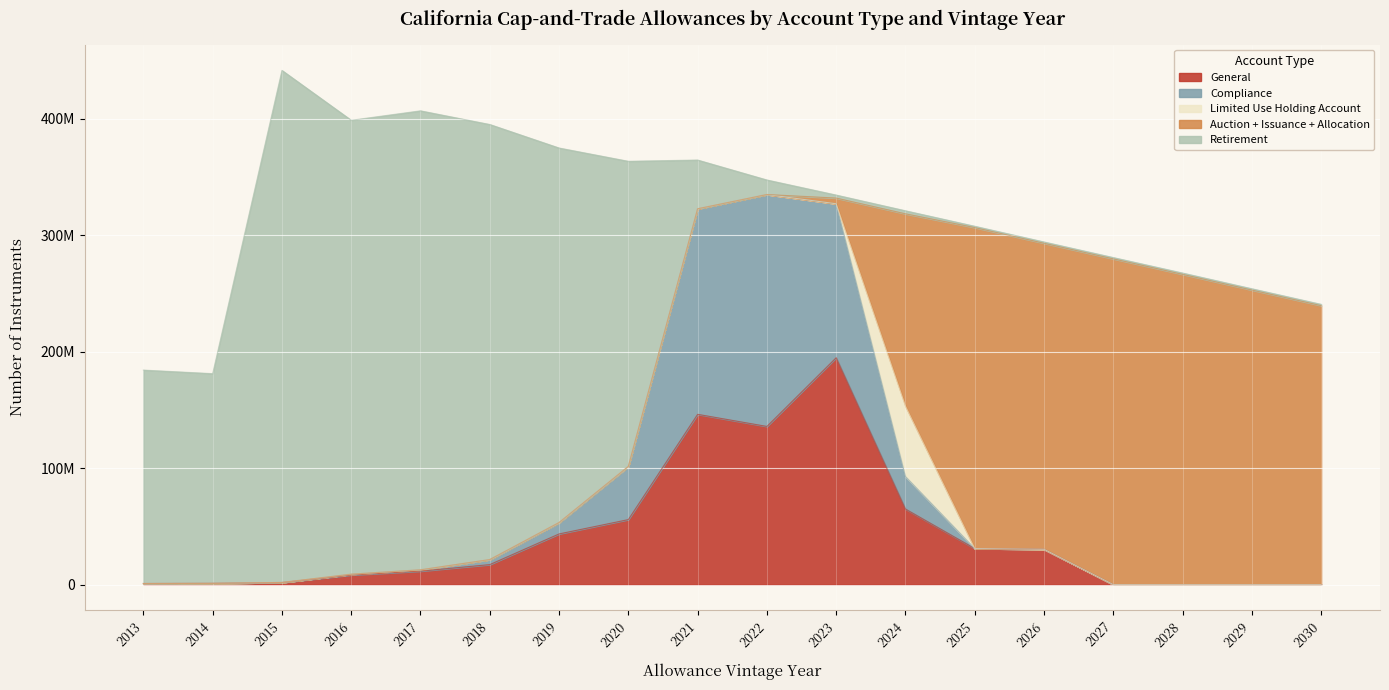

List the series in order of their peak value, lowest first.

Limited Use Holding Account, General, Compliance, Auction + Issuance + Allocation, Retirement